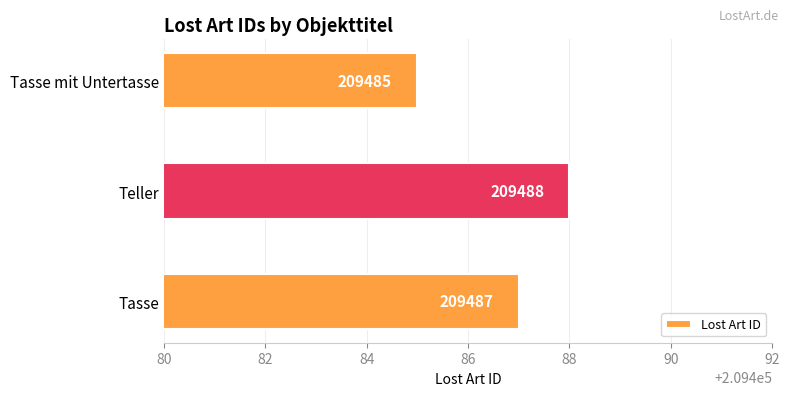

Rank the categories by value from highest to lowest.

Teller, Tasse, Tasse mit Untertasse